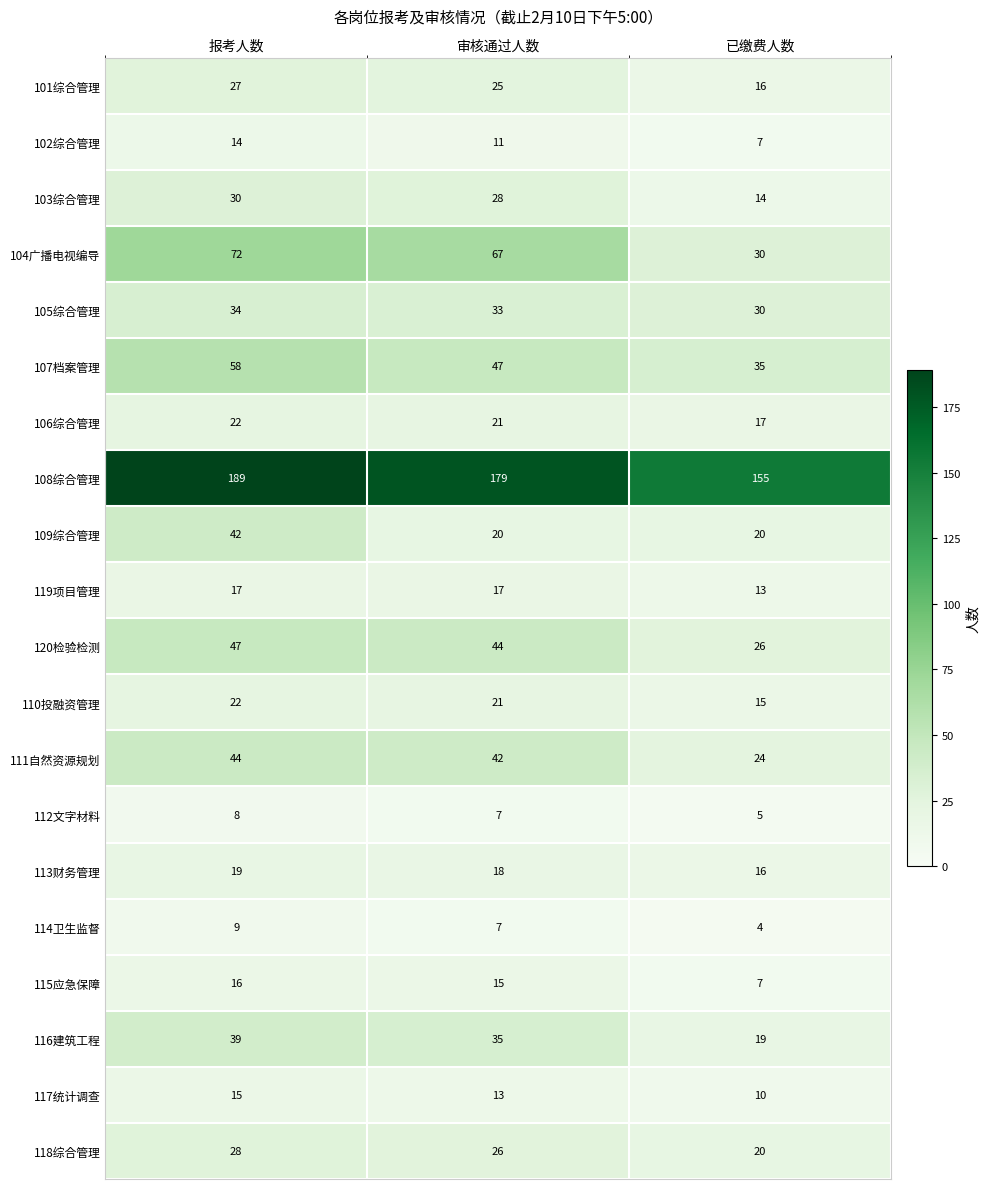

What is the average value of the 120检验检测 series?

39